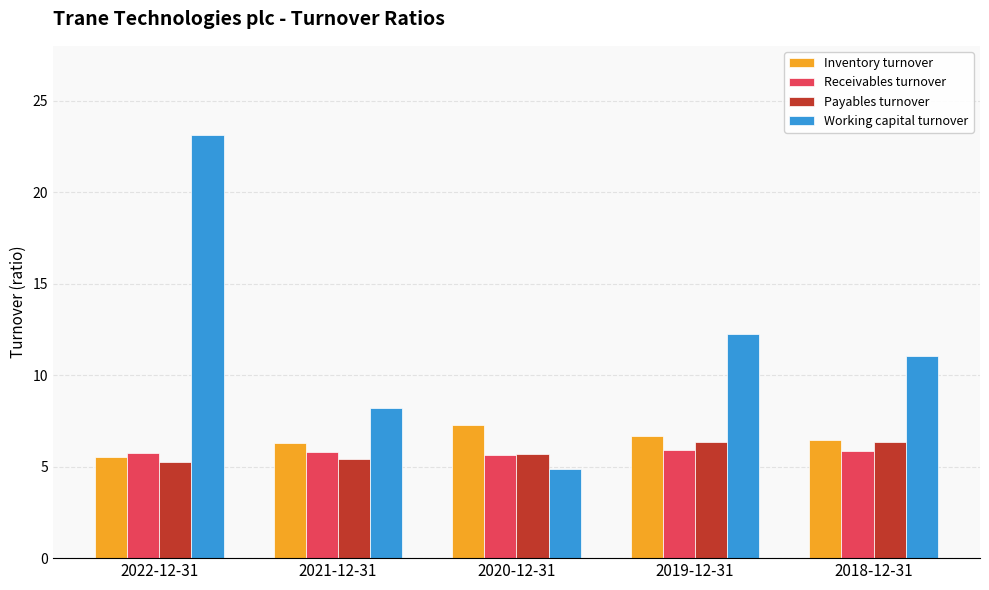

What is the label of the 1st bar from the left?

2022-12-31